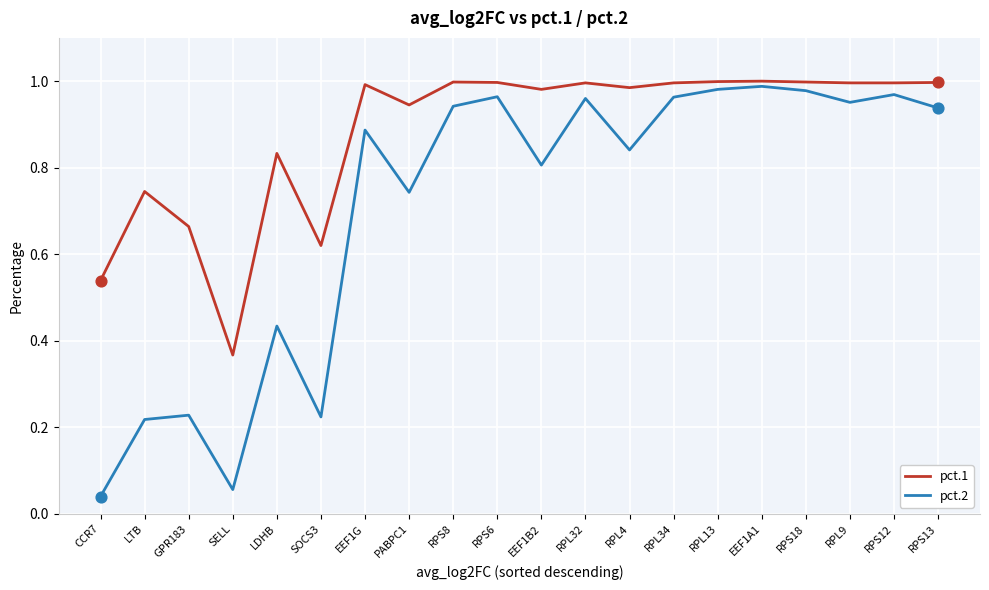

Which series has the largest total across all categories?

pct.1